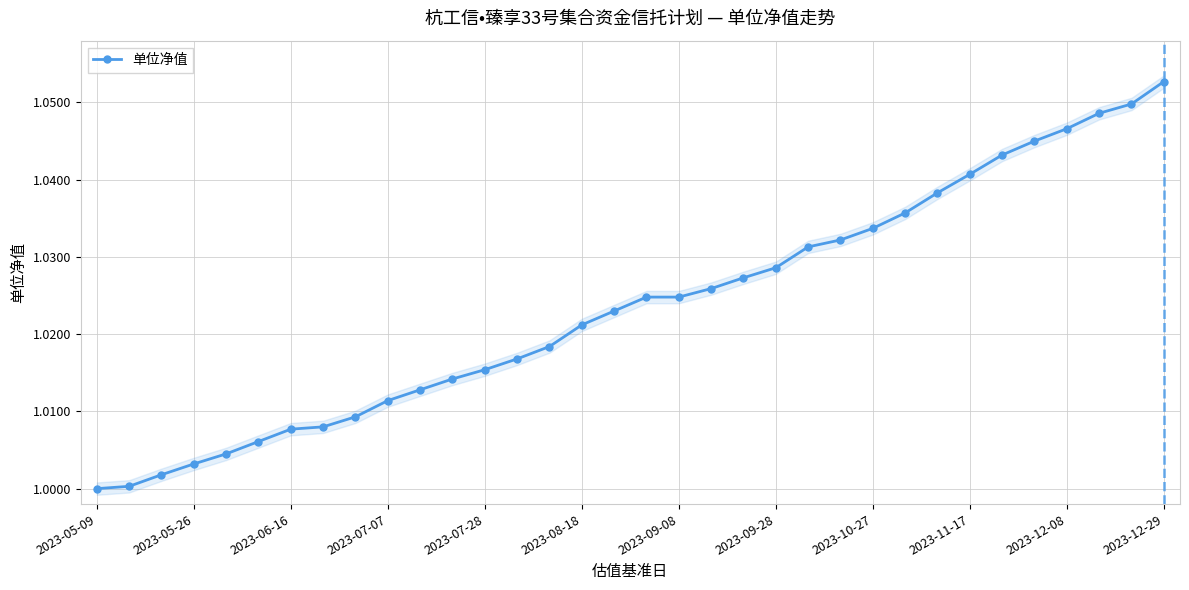

Count the number of data series in this chart.

1